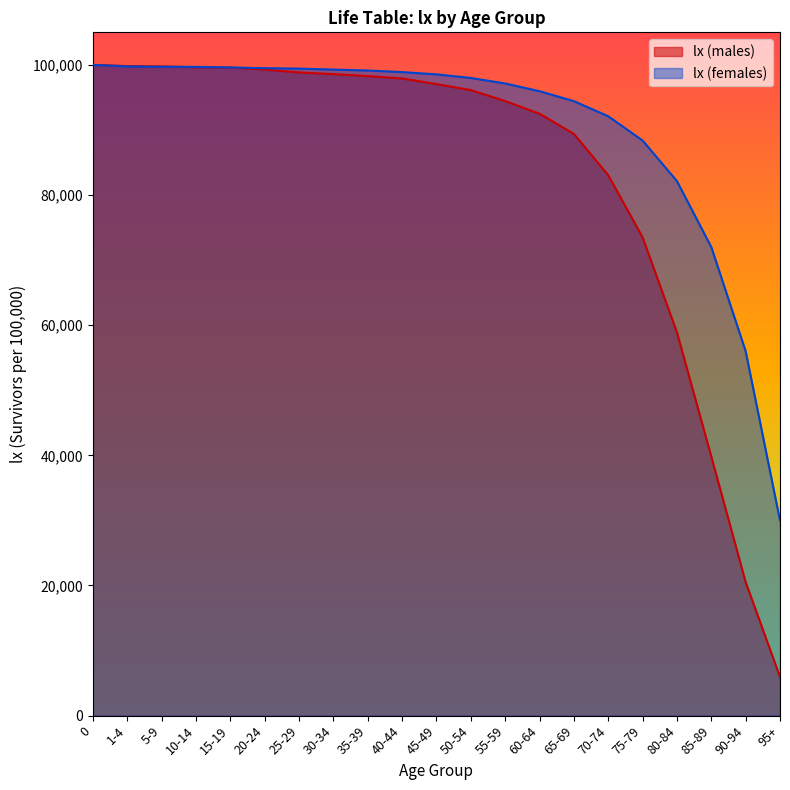

Which series has the largest total across all categories?

lx (females)